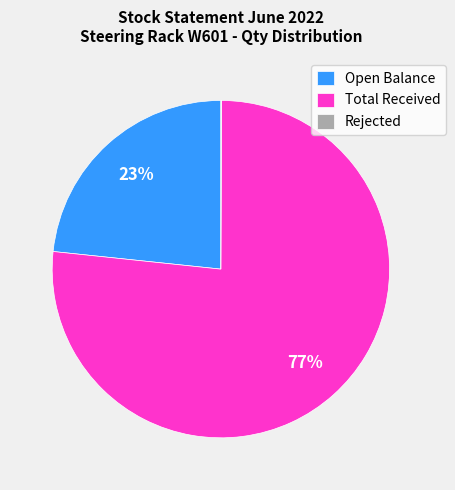

The Open Balance slice represents 23% of the pie. True or false?

True